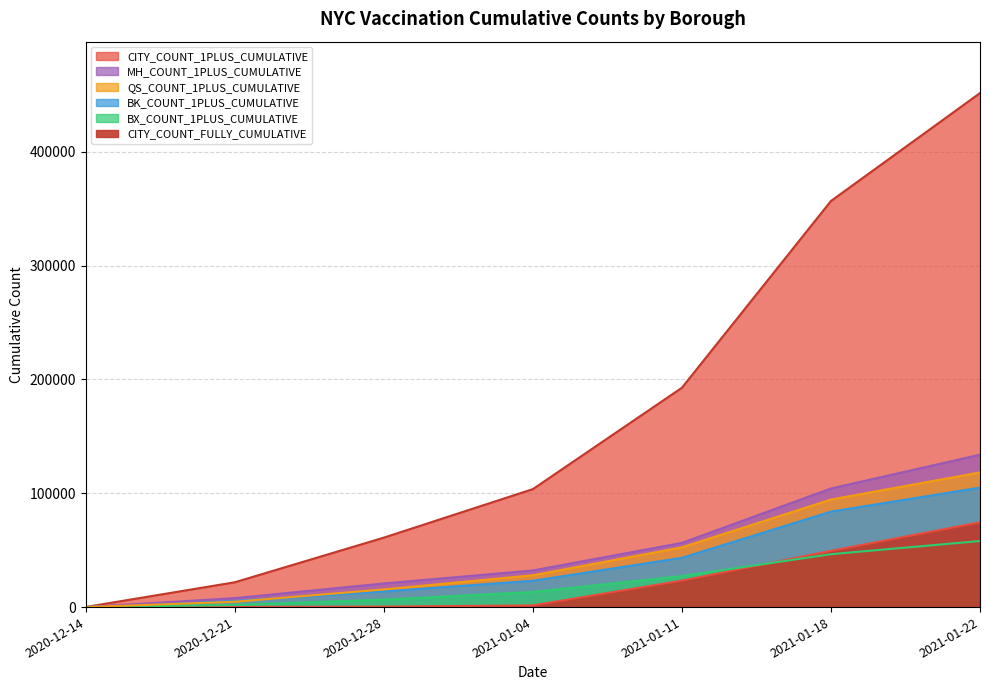

What is the value of the CITY_COUNT_1PLUS_CUMULATIVE point at the 1st from the left?

95